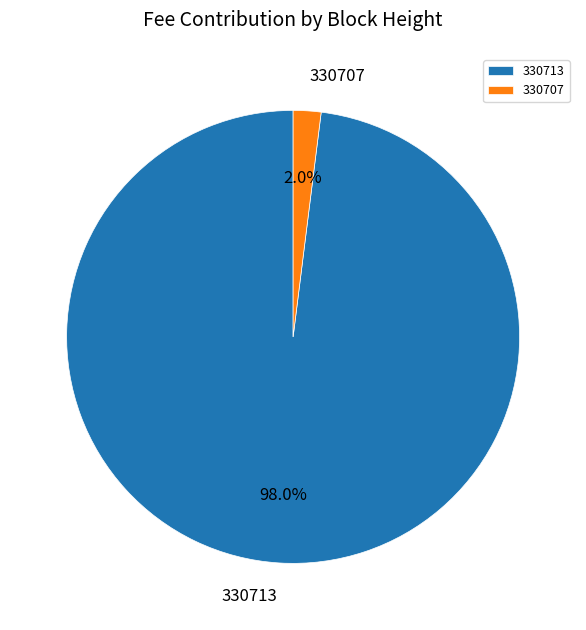

Rank the categories by value from lowest to highest.

330707, 330713